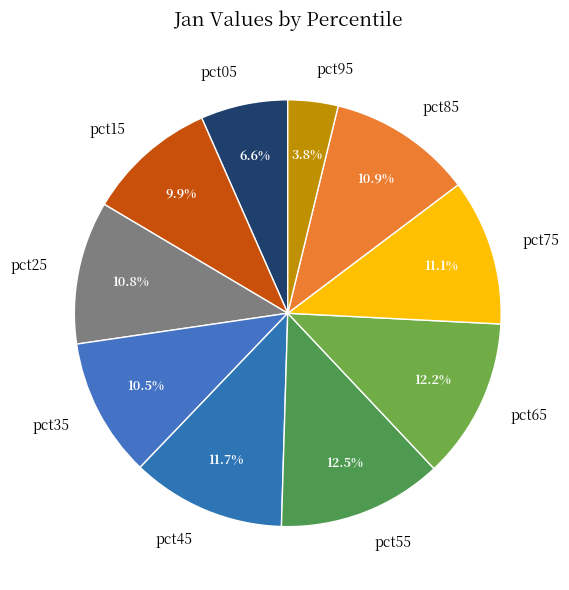

Does pct85 account for over 50% of the chart?

No